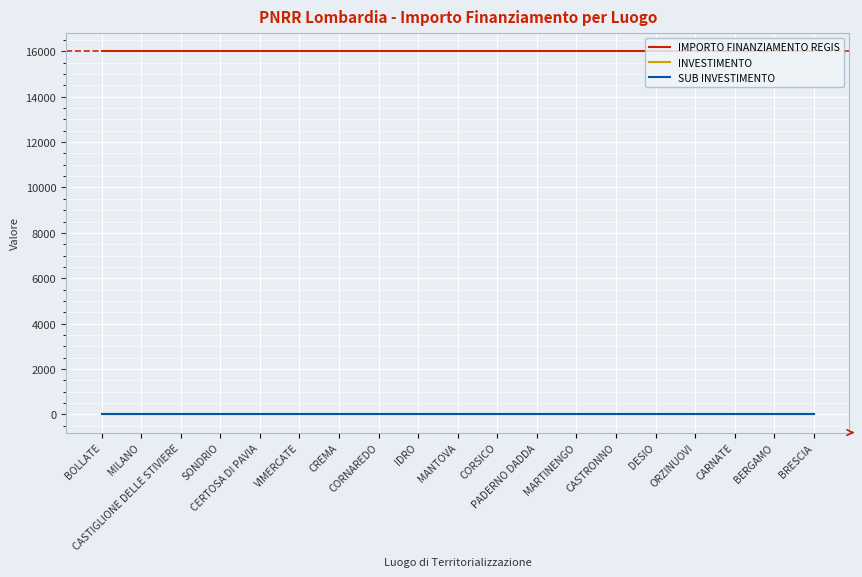

At which category is the sum across all series the highest?

BOLLATE